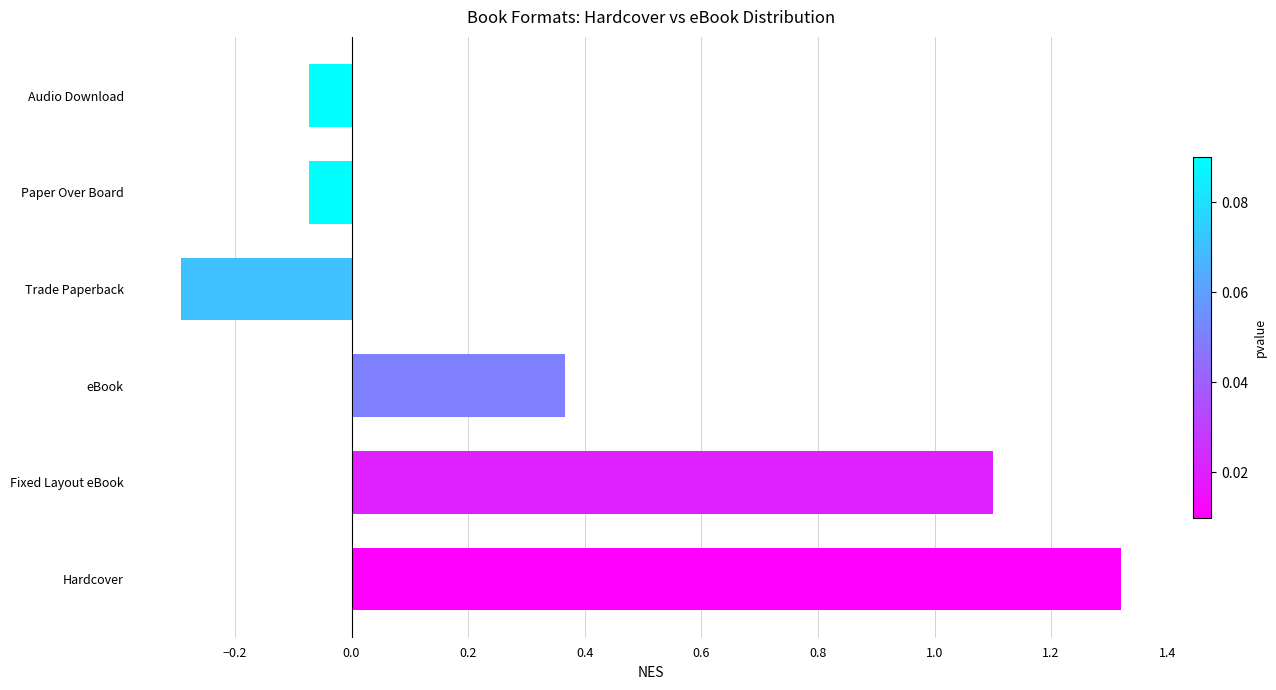

Are the bars grouped side by side (vs. stacked)?

No